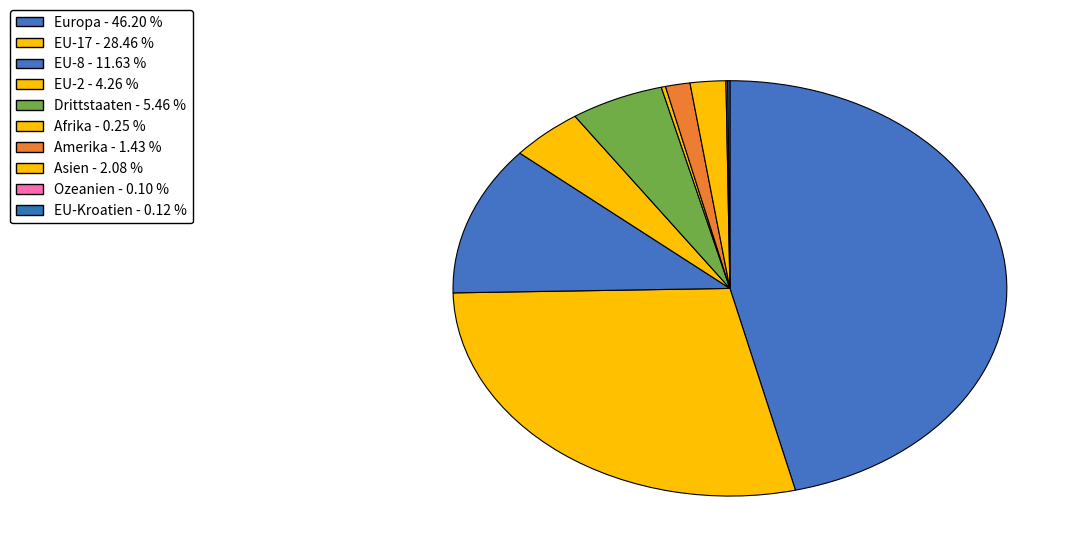

How many segments does this pie chart have?

10